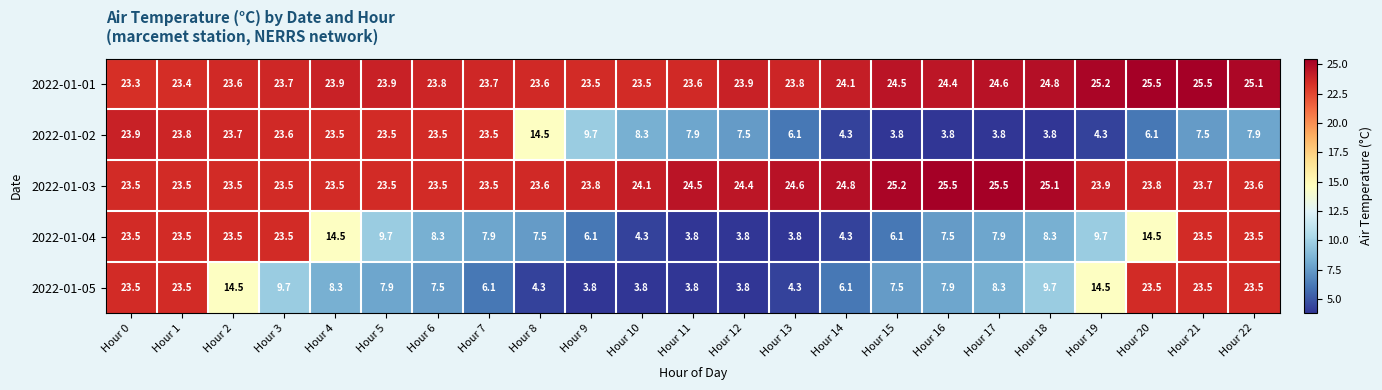

The 2022-01-04 series shows 4.9 at Hour 13. True or false?

False